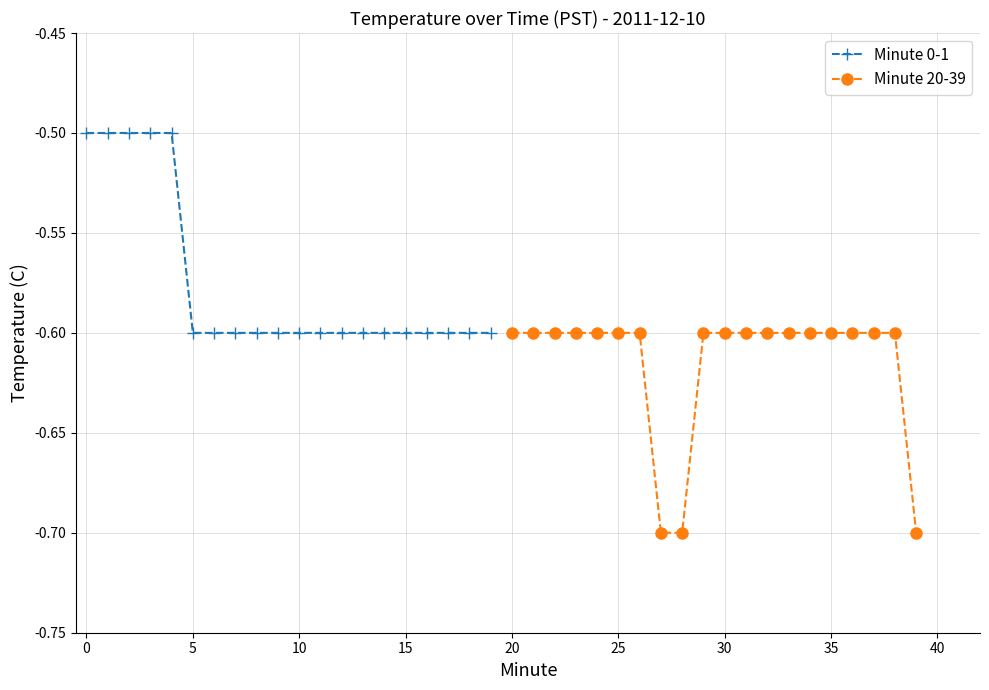

Which series has the largest total across all categories?

Minute 0-1